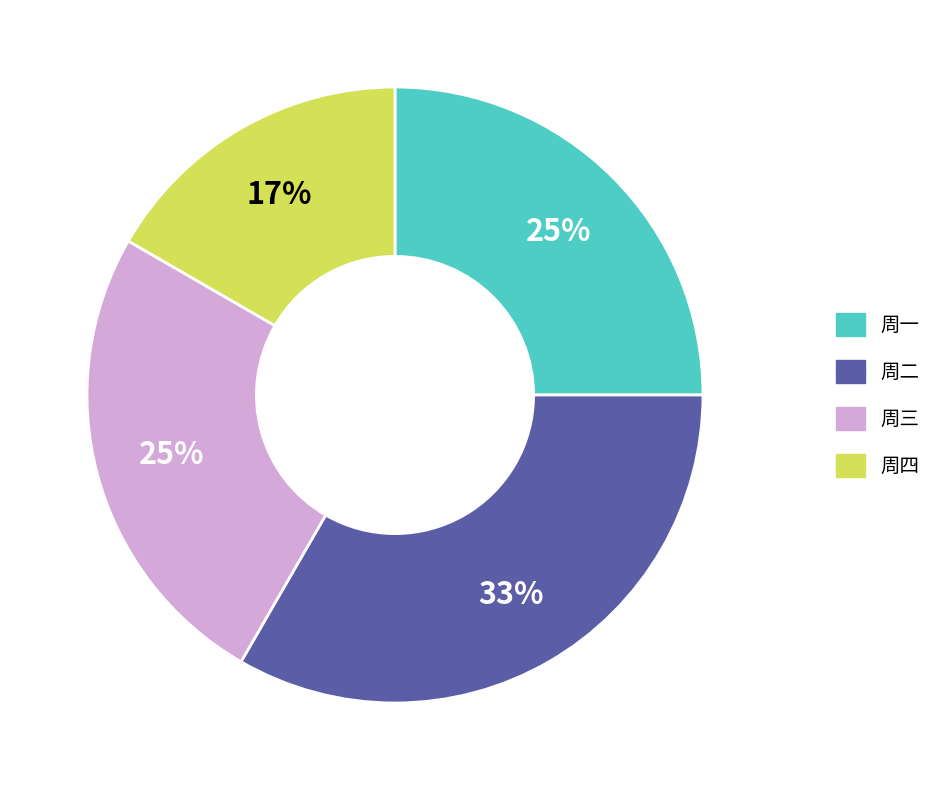

To the nearest percent, what is the difference between the 周一 and 周二 slice percentages?

8%